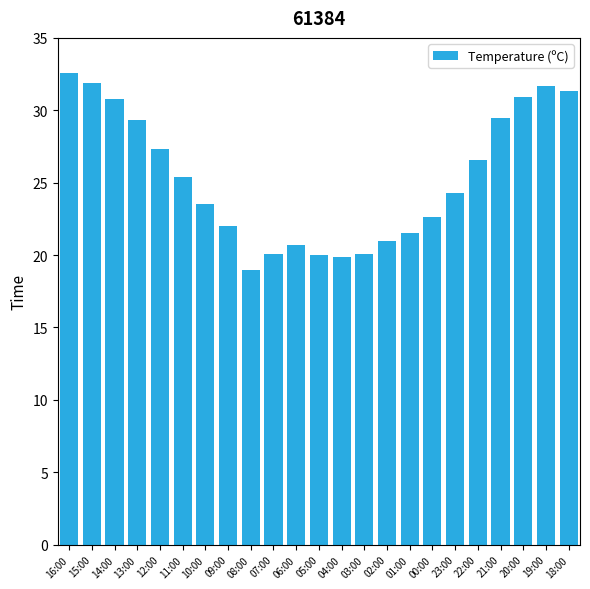

What is the sum of the values at 07:00 and 20:00?

51.0